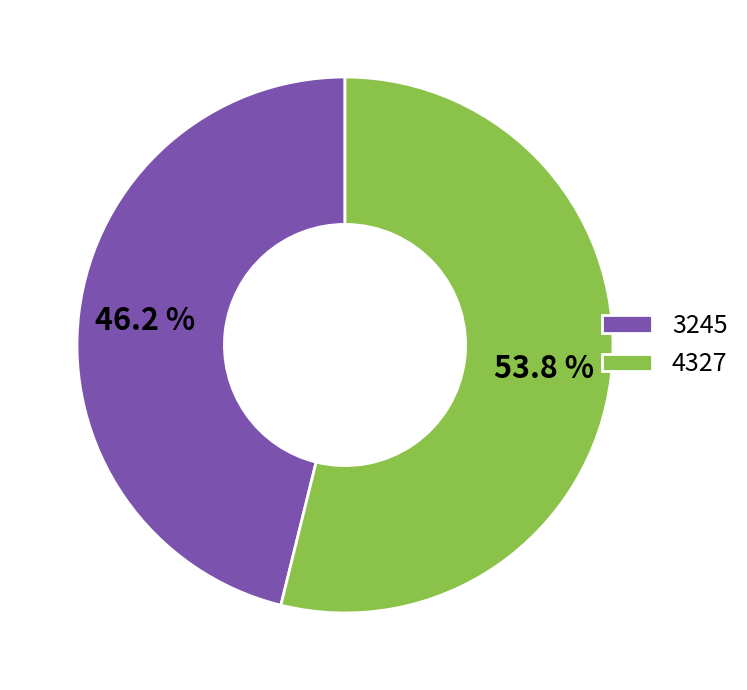

Rank the categories by value from highest to lowest.

4327, 3245